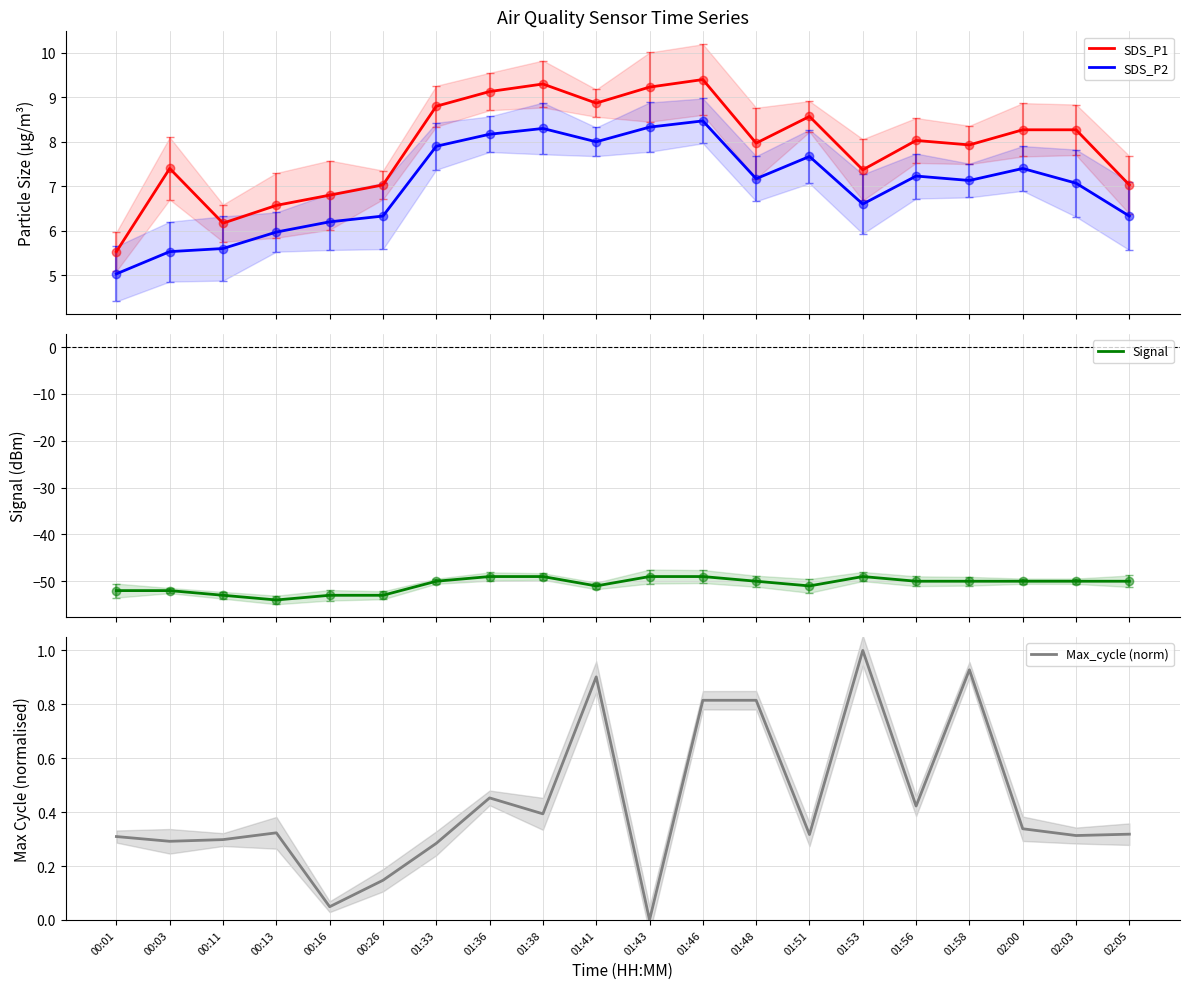

What is the difference between the highest and lowest values at 01:53?

56.4